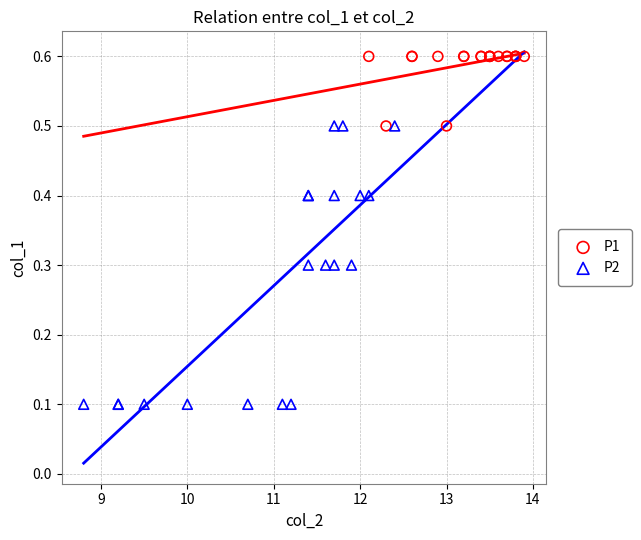

What are all the series names shown in the legend?

P1, P2